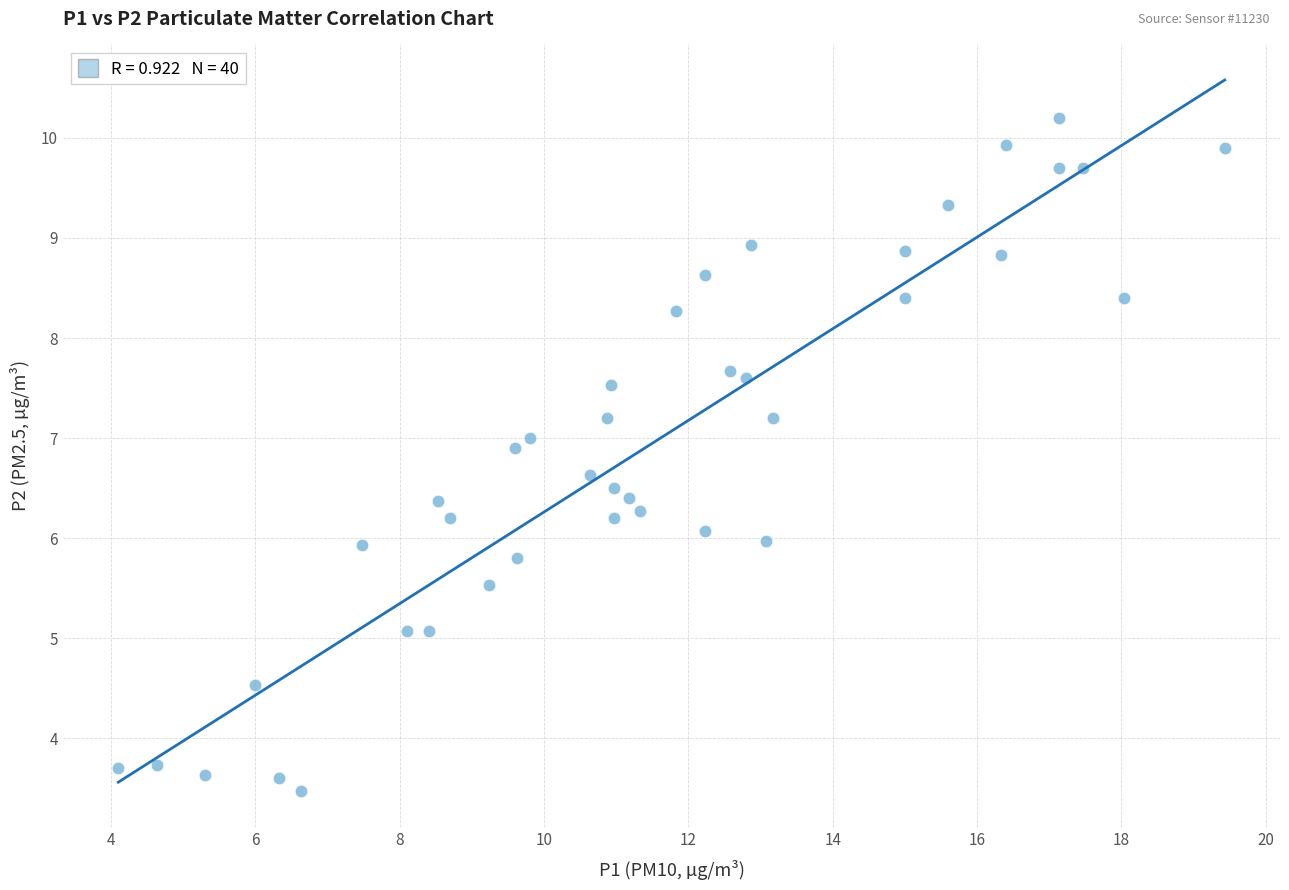

What is the range of X values (max minus min)?

15.3